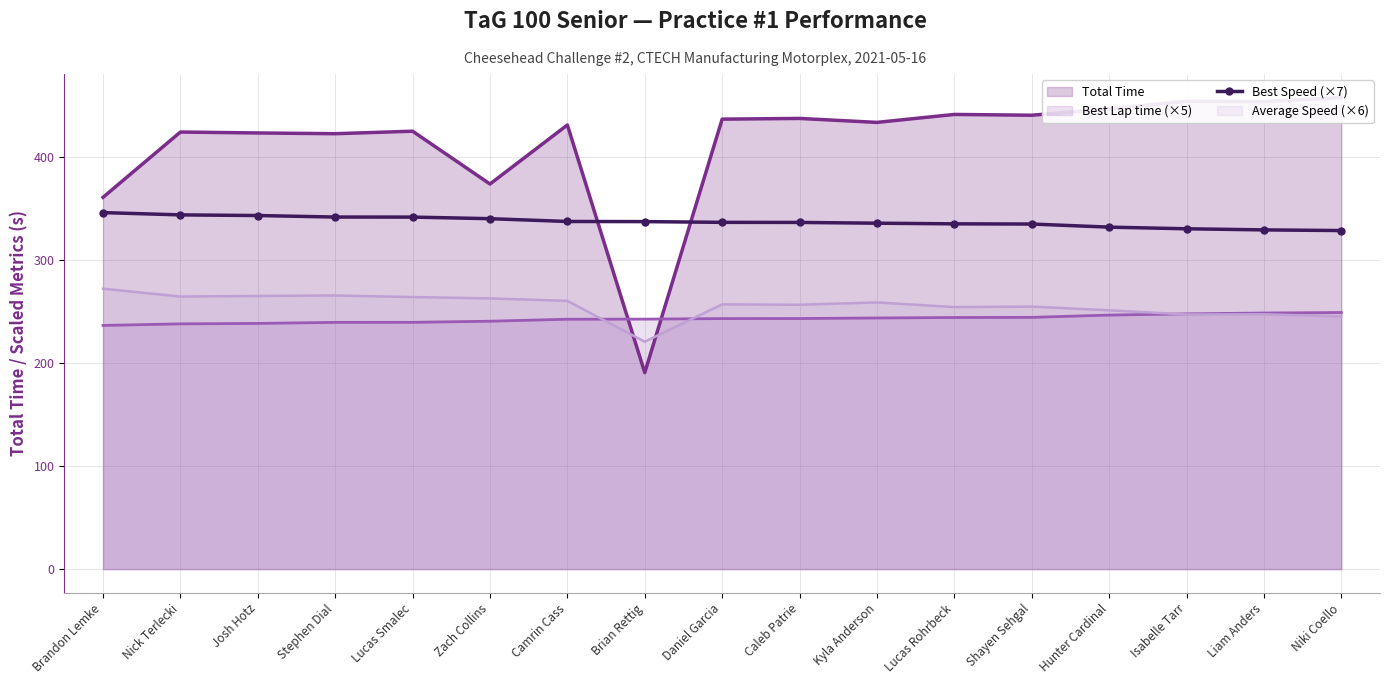

What position from the right is Lucas Rohrbeck?

6